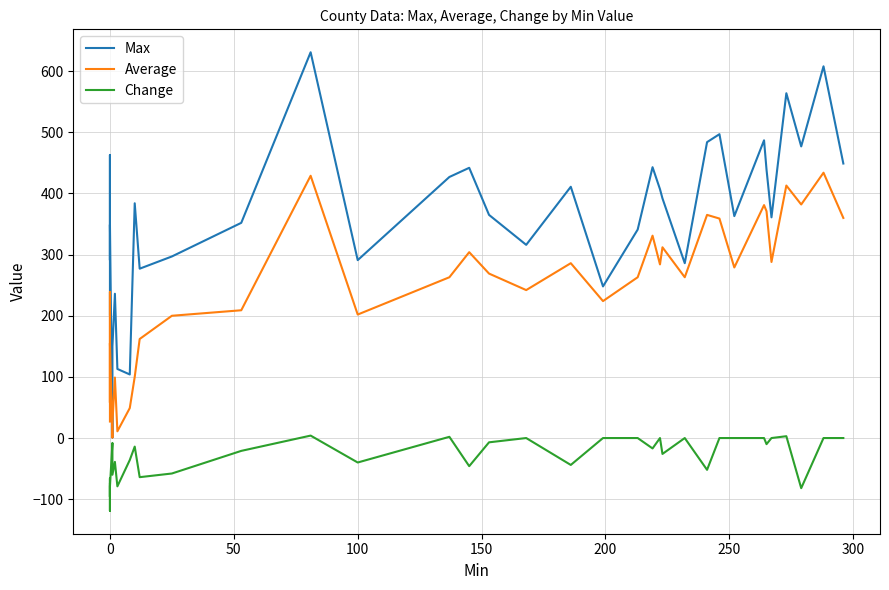

Is the value of Average at 30 greater than the value of Change at 35?

Yes